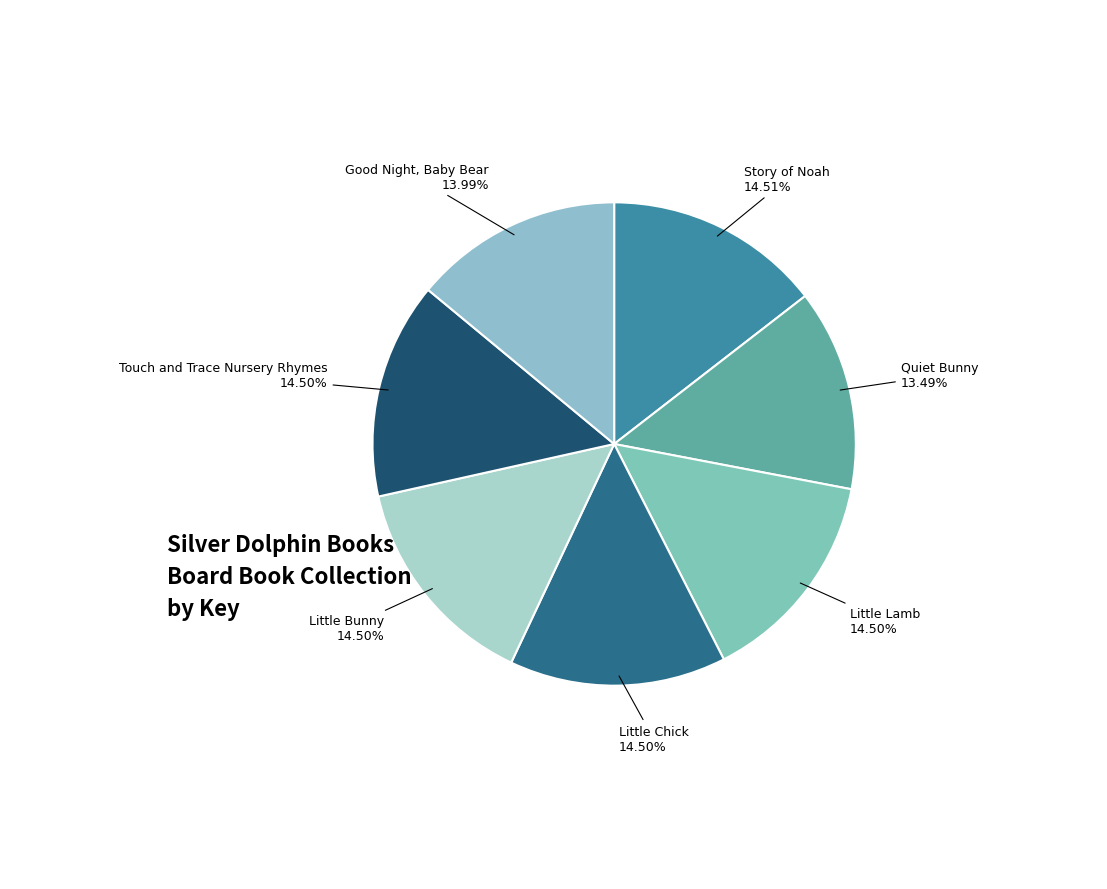

To the nearest percent, what is the average slice percentage?

14%